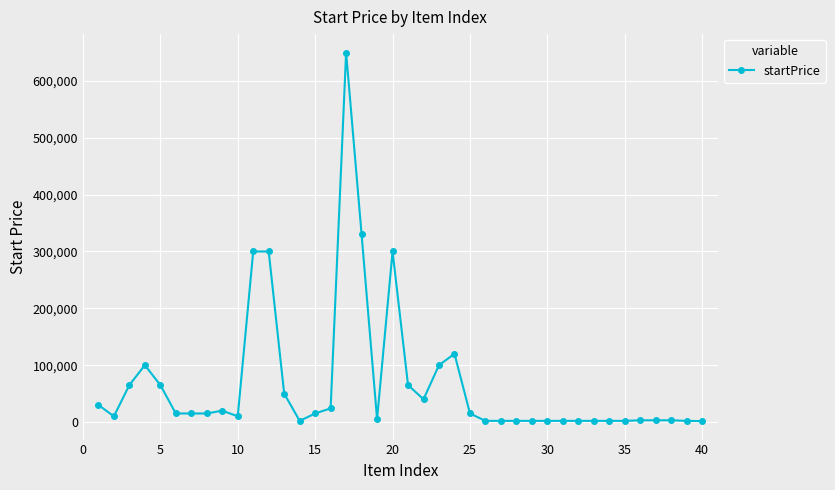

What is the difference between the maximum and minimum values?

648500